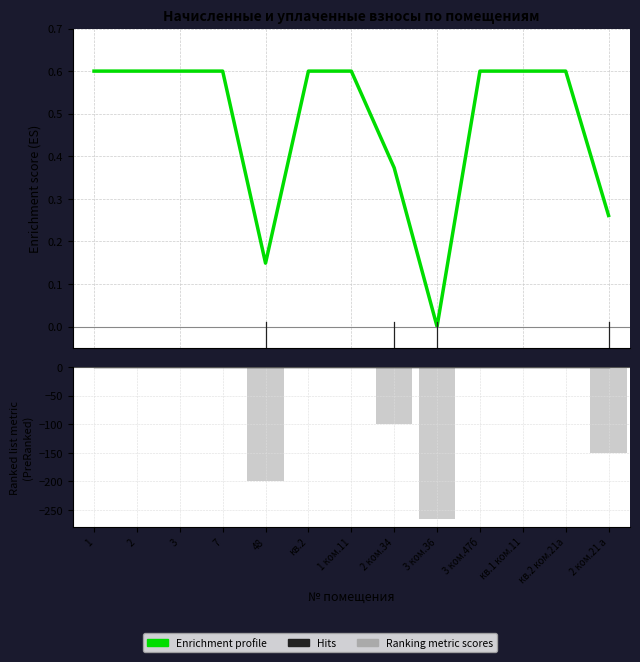

Reading left to right, what are all the values shown in this chart?

Enrichment profile: 0.6	0.6	0.6	0.6	0.1	0.6	0.6	0.4	0.0	0.6	0.6	0.6	0.3
Hits: 0.0	0.0	0.0	0.0	0.0	0.0	0.0	0.0	0.0	0.0	0.0	0.0	0.0
Ranking metric scores: 0.0	0.0	0.0	0.0	-199.9	0.0	0.0	-100.6	-265.9	0.0	0.0	0.0	-150.3